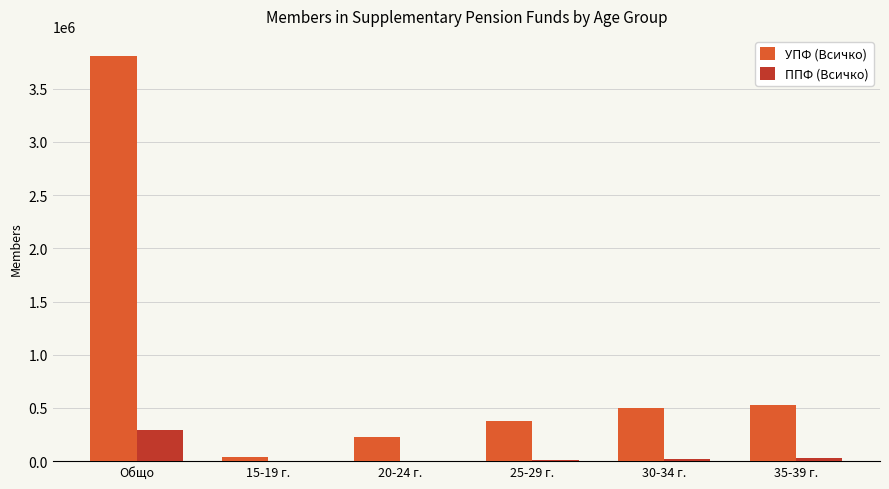

Where does the ППФ (Всичко) series first go above 24310?

Общо